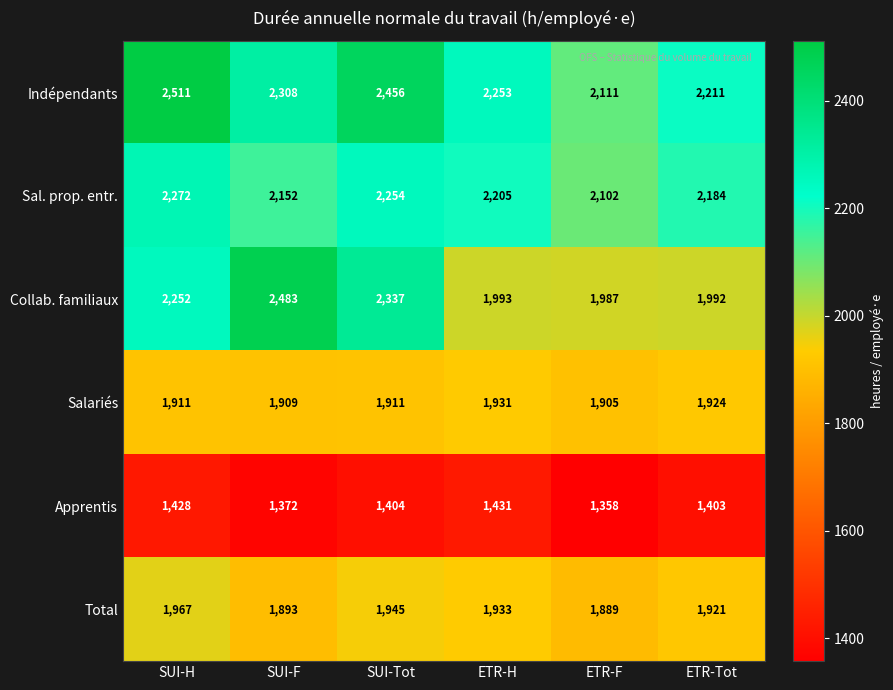

At how many categories does at least one series exceed 2039?

6